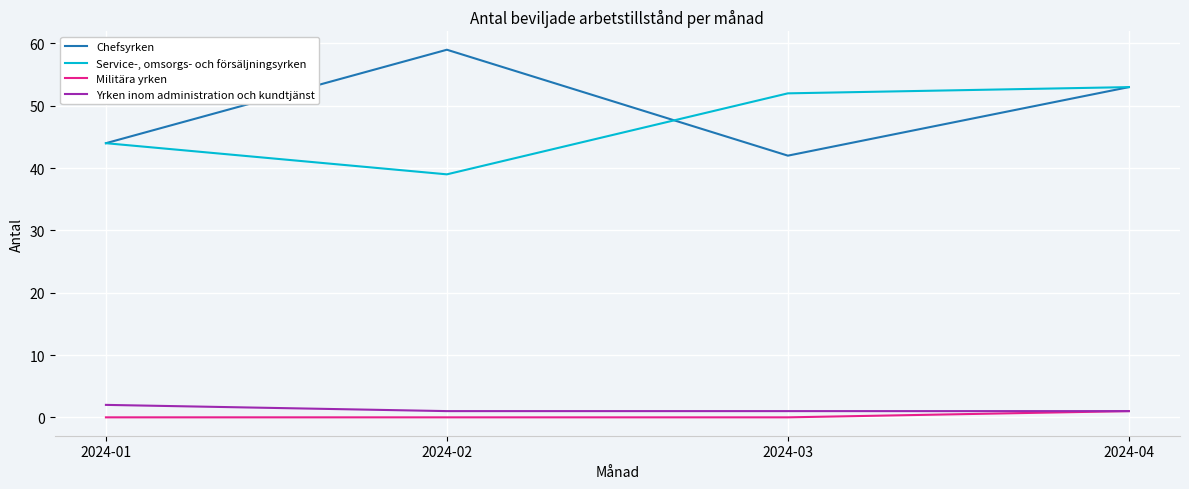

The Chefsyrken series shows 59 at 2024-02. True or false?

True